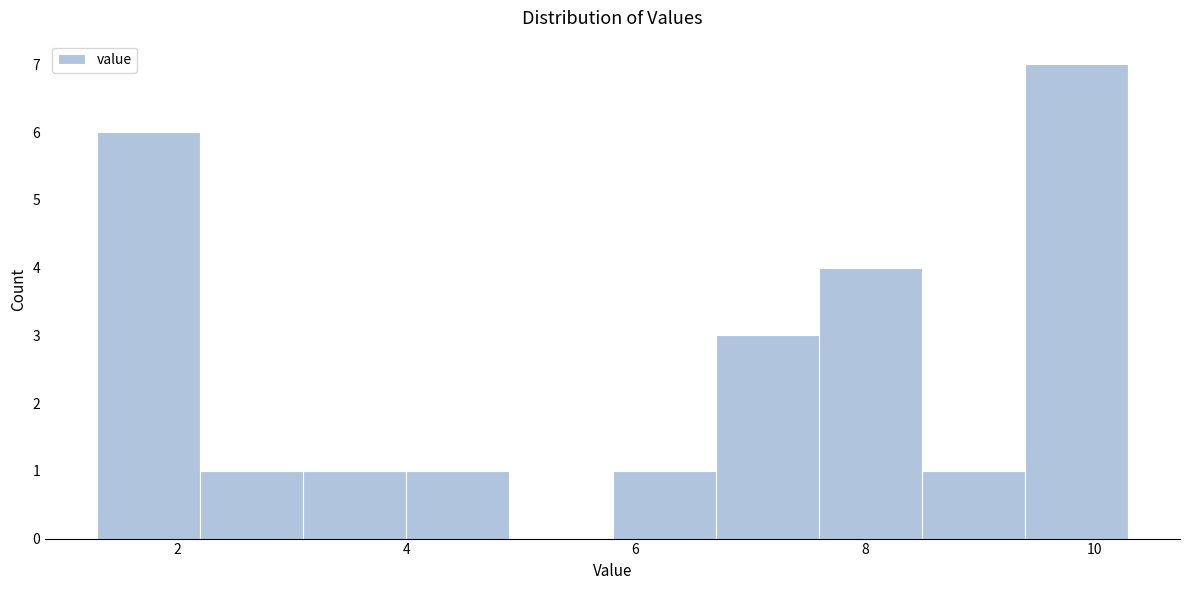

How tall is the bar that spans 6.7 to 7.6 on the x-axis? Neither the bar edges nor the heights are printed on the chart, so give them approximately, as read against the axes.

3